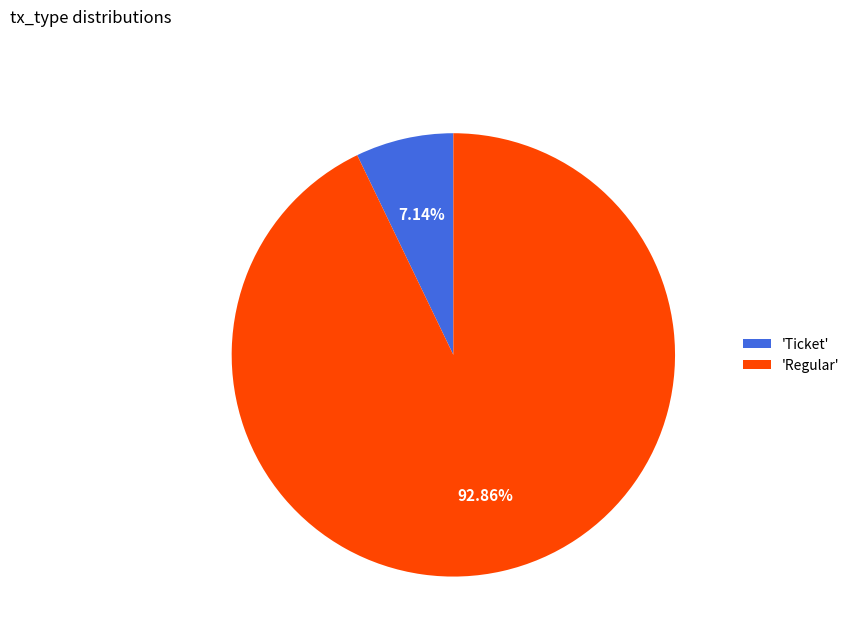

To the nearest percent, what is the difference between the largest and smallest slice percentages?

86%